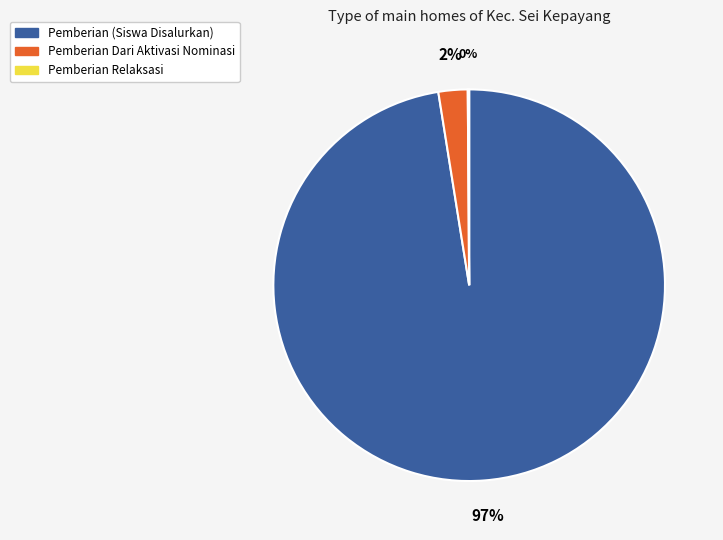

Is there a majority slice in this chart?

Yes